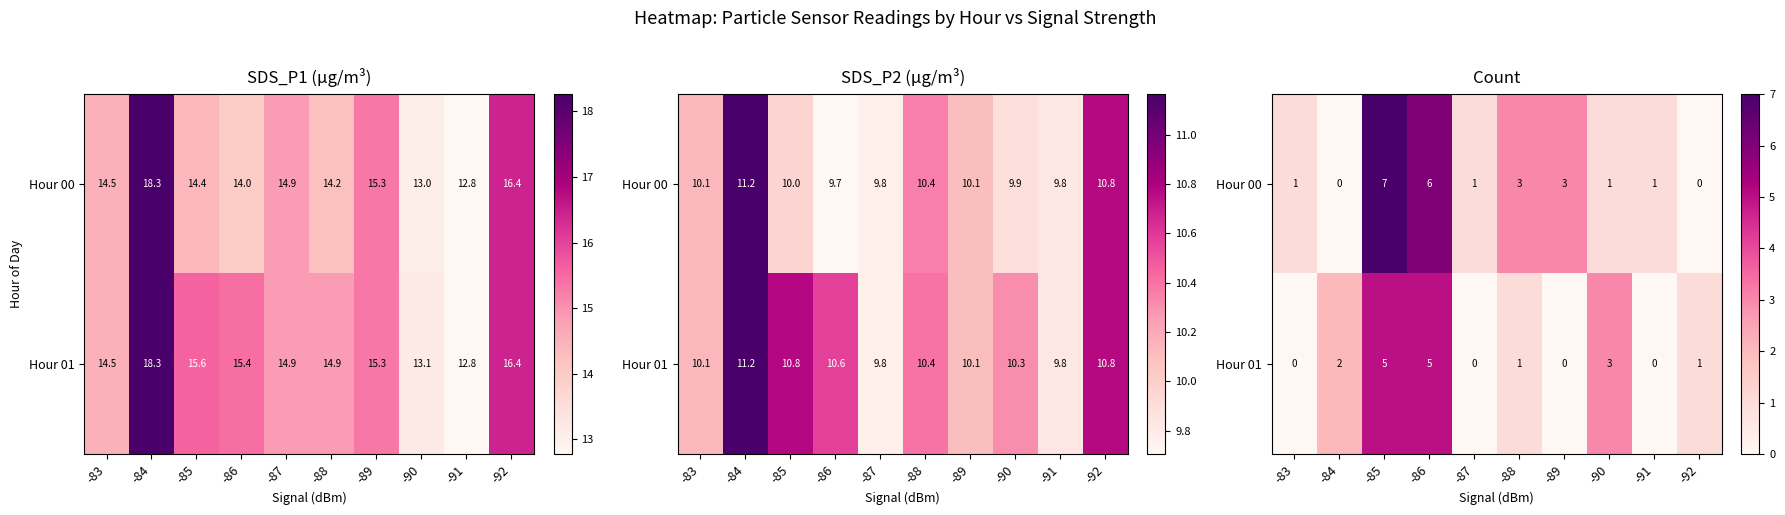

At which category is the sum across all series the highest?

-85